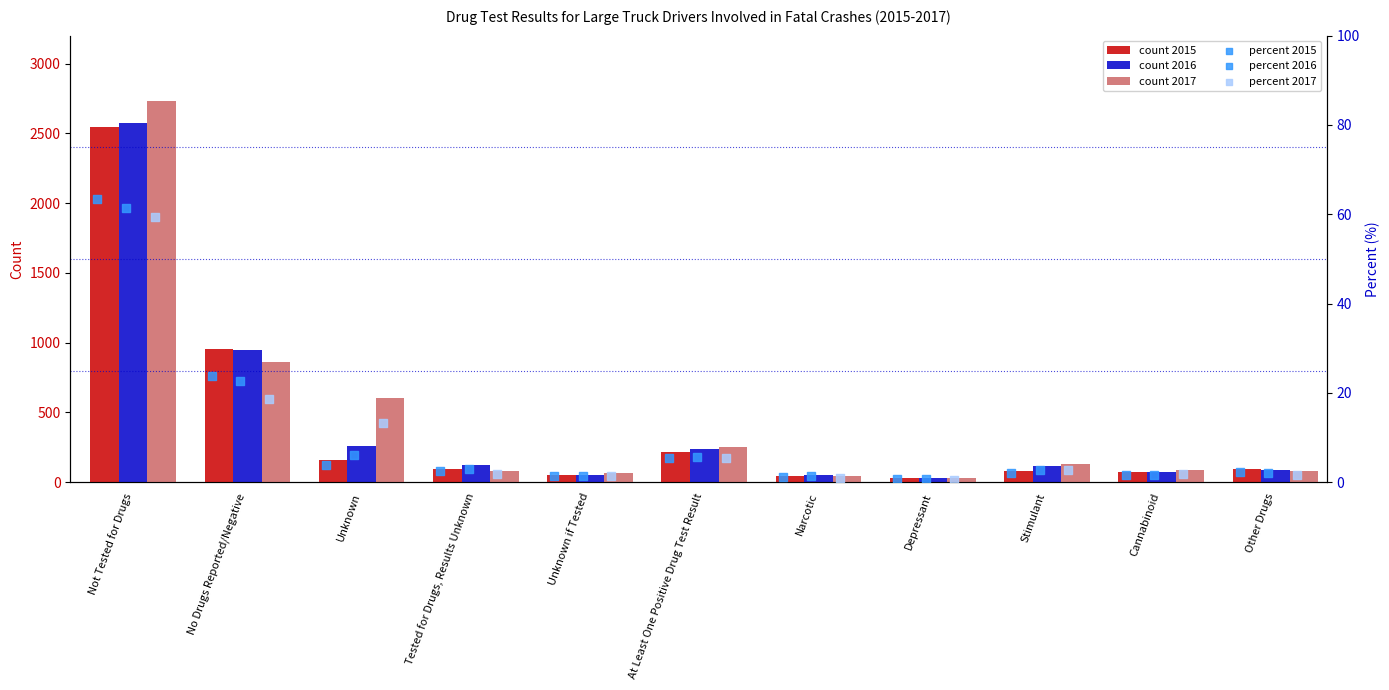

Is the value of count 2016 at Unknown greater than the value of count 2017 at Unknown if Tested?

Yes